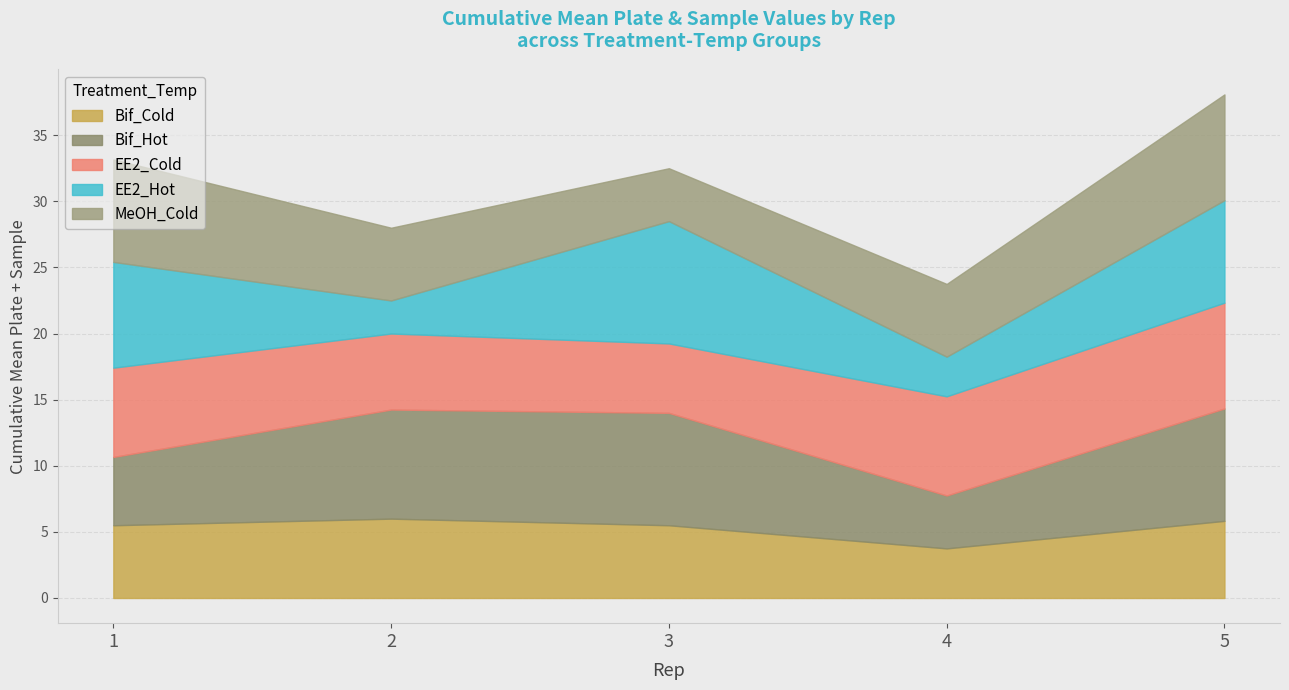

Where is EE2_Hot nearest to the value 4?

4